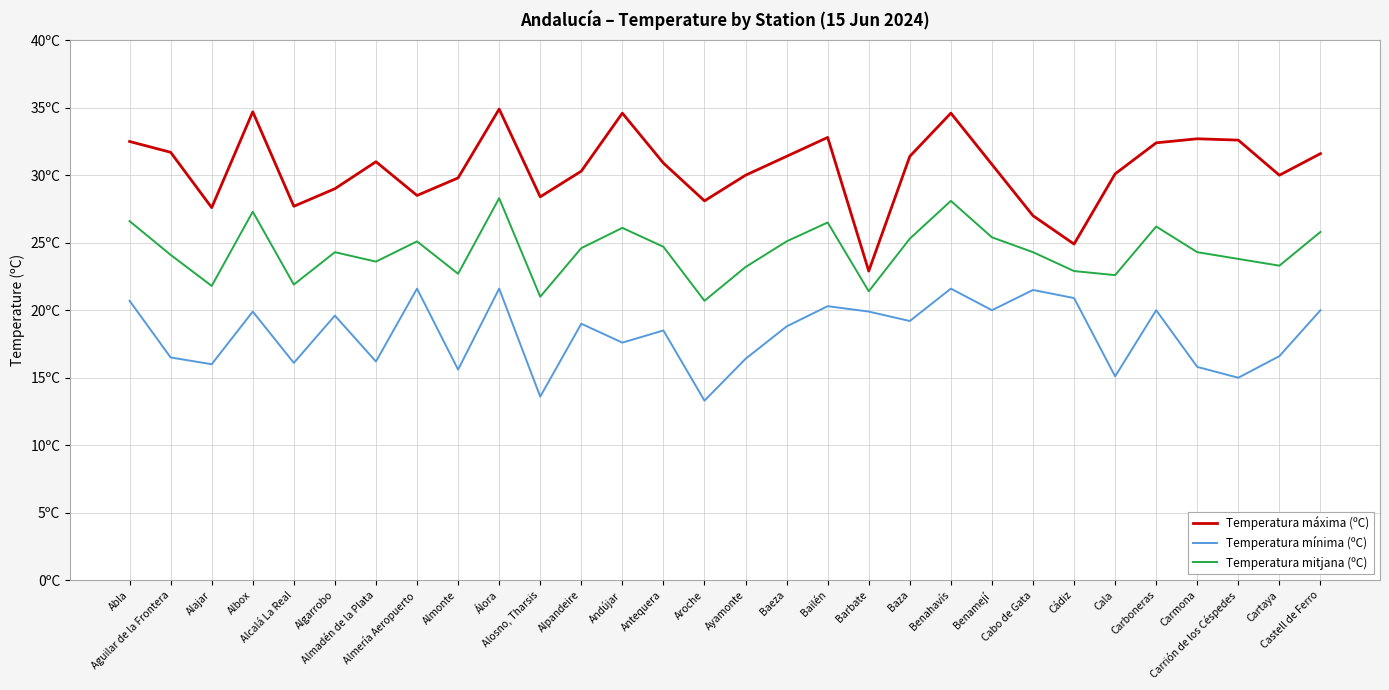

List the series in order of their peak value, highest first.

Temperatura máxima (ºC), Temperatura mitjana (ºC), Temperatura mínima (ºC)